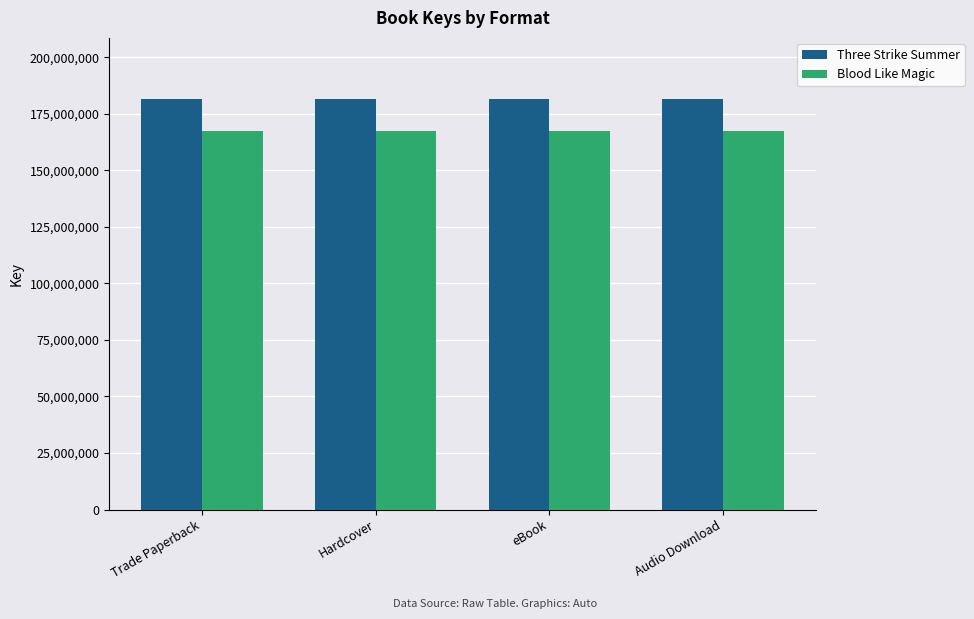

What position from the left is Trade Paperback?

1